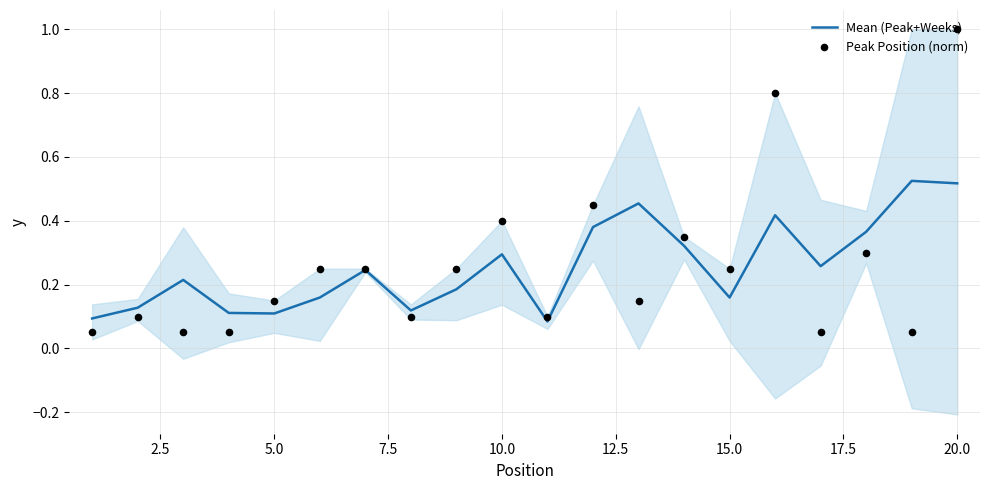

The value of Mean (Peak+Weeks) at 20.0 is 0.7. True or false?

False